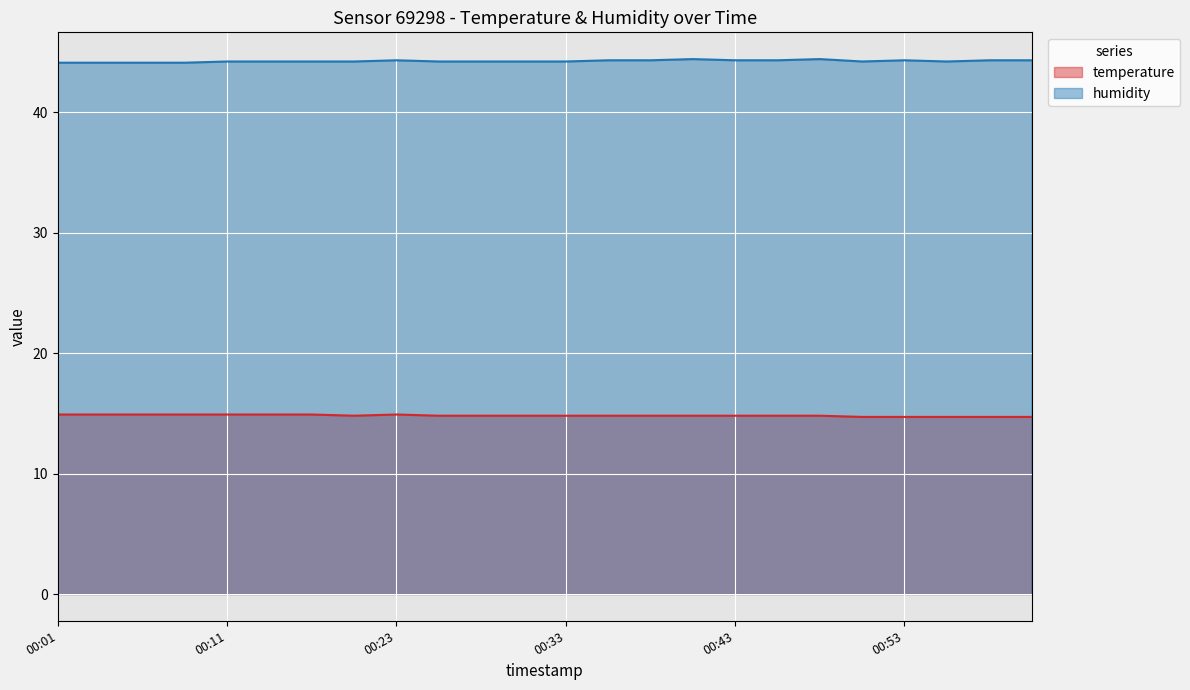

Rank the series by their average value, from lowest to highest.

temperature, humidity